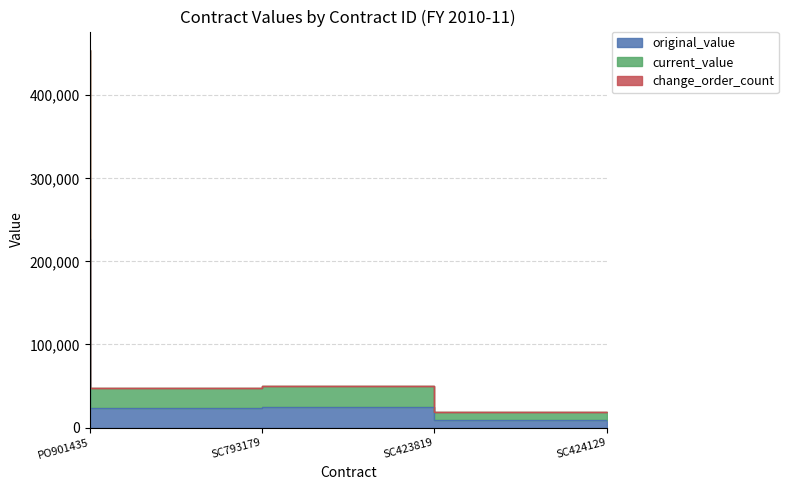

At which category is the sum across all series the highest?

PO901435